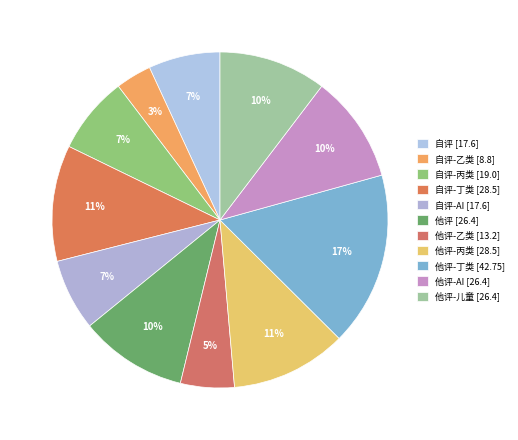

What is the smallest slice in the pie chart?

临床量表评估(自评)-乙类评估（加收）